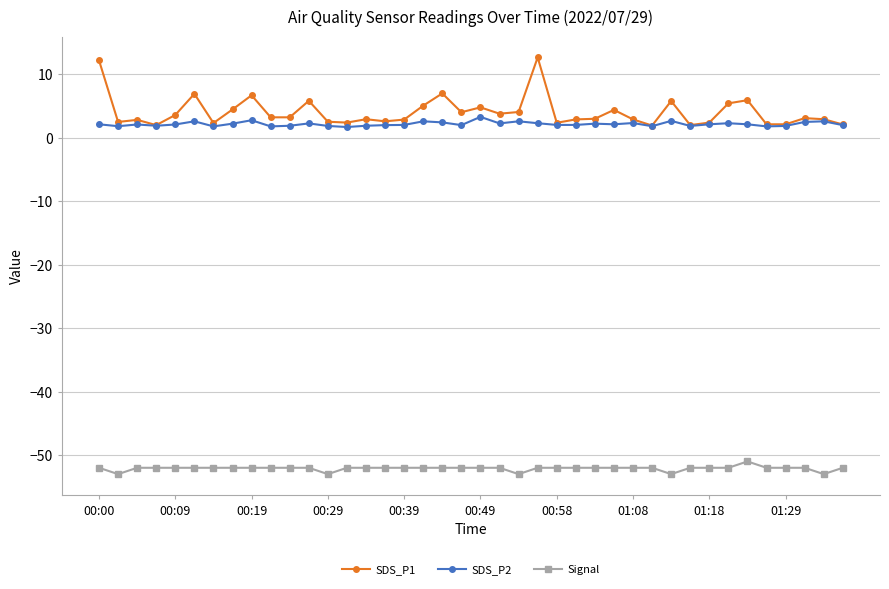

List the series in order of their peak value, highest first.

SDS_P1, SDS_P2, Signal